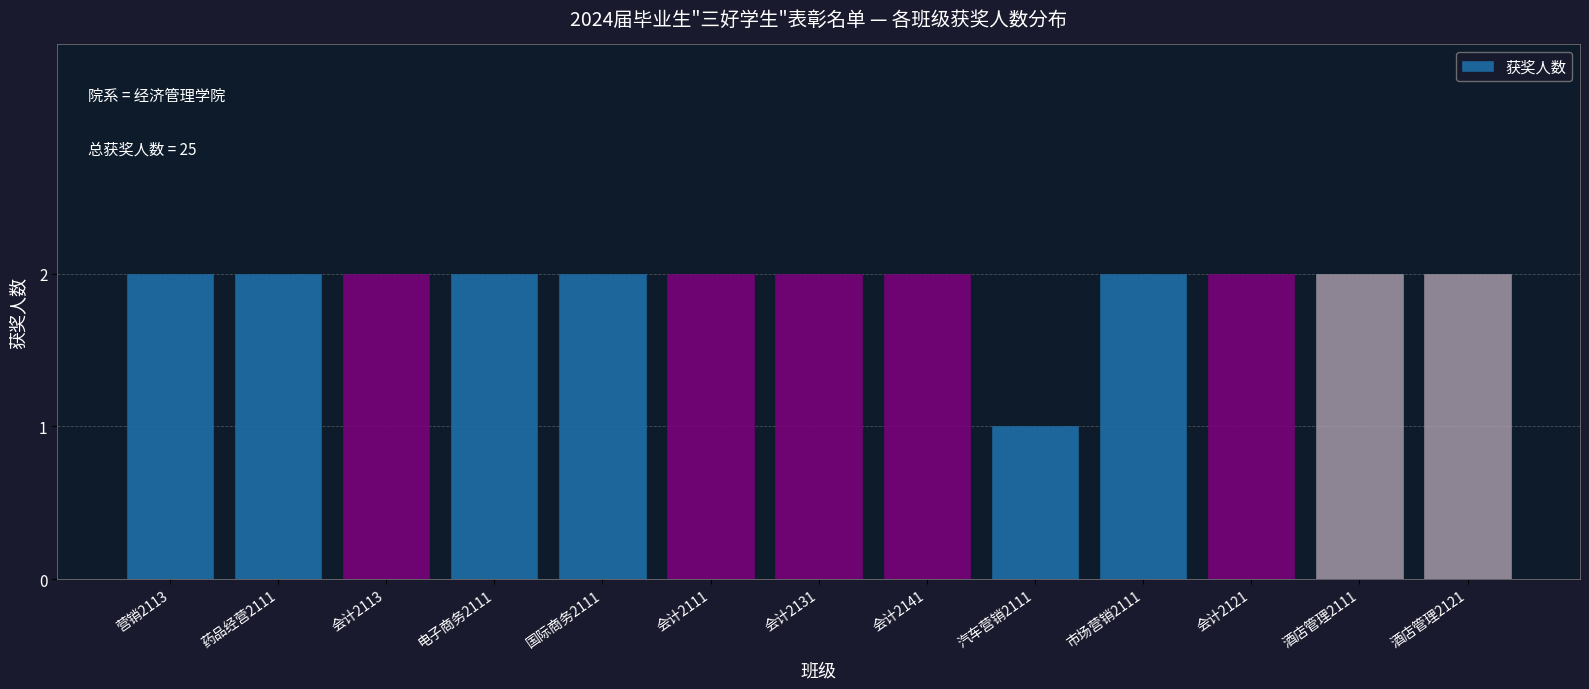

Reading right to left, list all the values displayed in this chart.

酒店管理2121=2	酒店管理2111=2	会计2121=2	市场营销2111=2	汽车营销2111=1	会计2141=2	会计2131=2	会计2111=2	国际商务2111=2	电子商务2111=2	会计2113=2	药品经营2111=2	营销2113=2